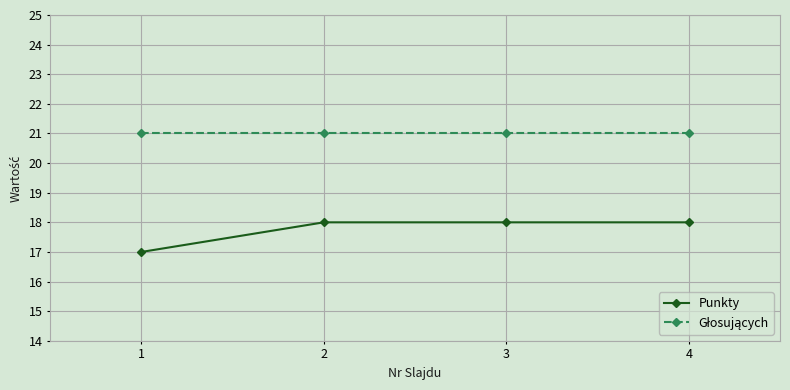

What is the total value across all series at 1?

38